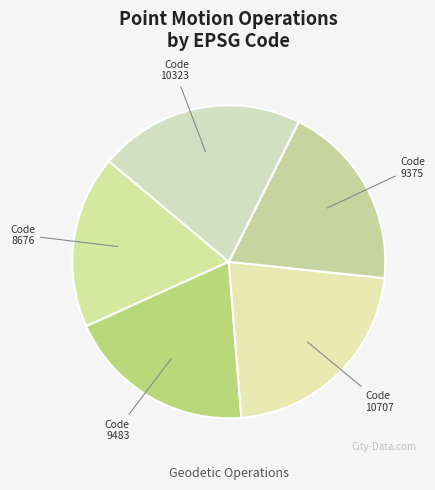

Does any single category account for the majority?

No